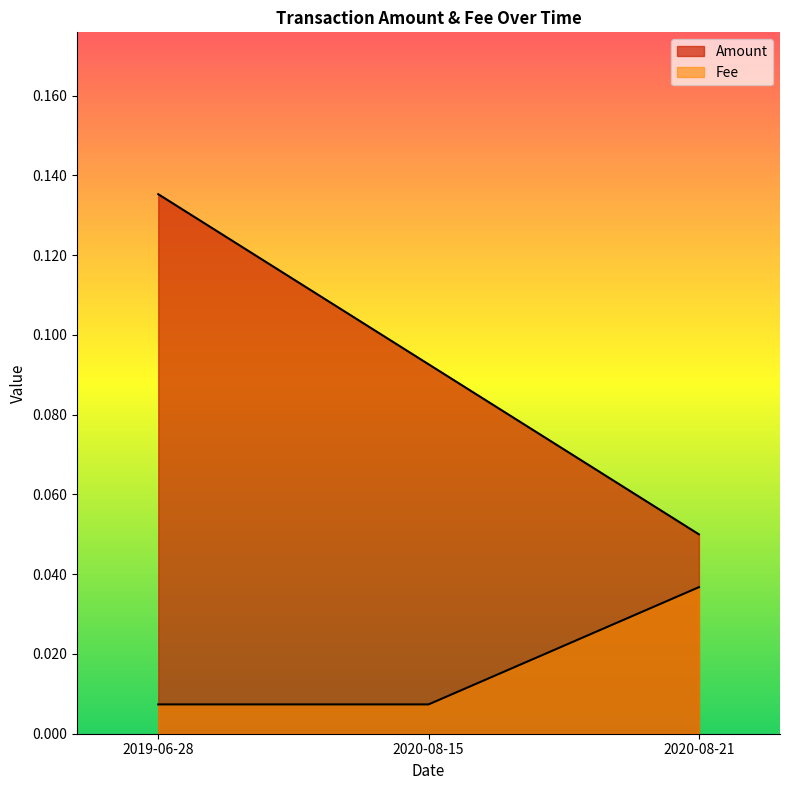

Reading right to left, extract all data points from this chart.

Amount: 2020-08-21=0.1	2020-08-15=0.1	2019-06-28=0.1
Fee: 2020-08-21=0.0	2020-08-15=0.0	2019-06-28=0.0